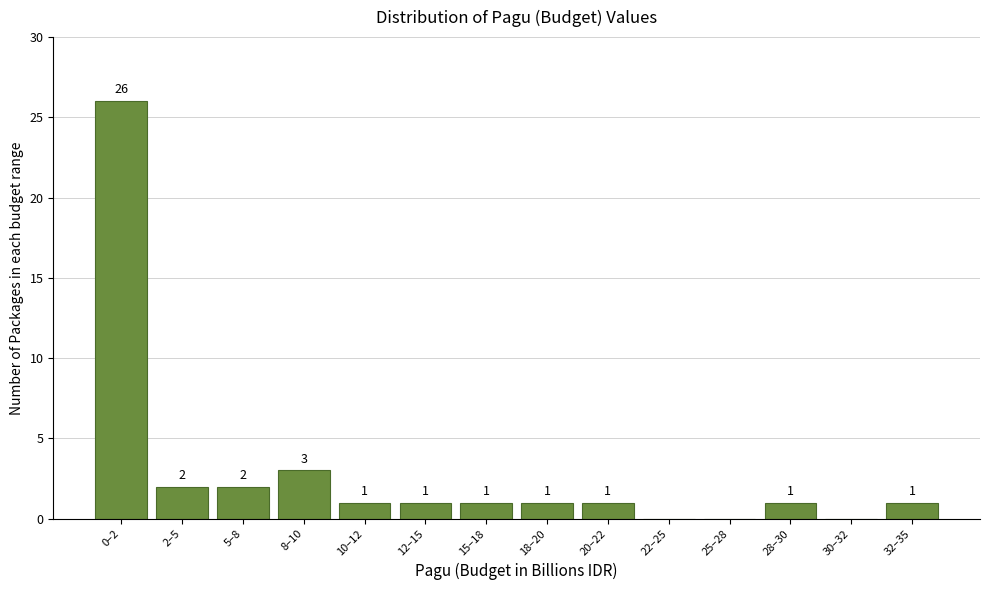

Reading left to right, extract all data points from this chart.

0–2=26	2–5=2	5–8=2	8–10=3	10–12=1	12–15=1	15–18=1	18–20=1	20–22=1	22–25=0	25–28=0	28–30=1	30–32=0	32–35=1